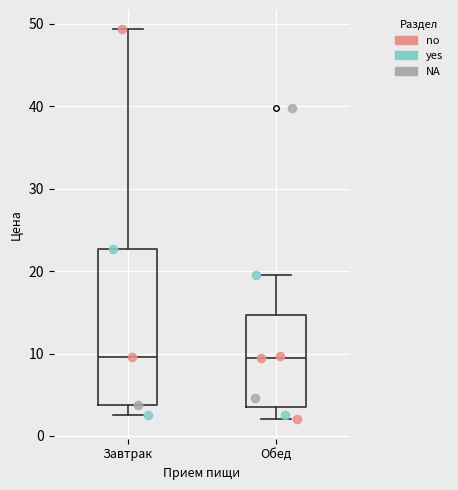

Comparing the boxes themselves (not the whiskers), which one is the tallest?

Завтрак